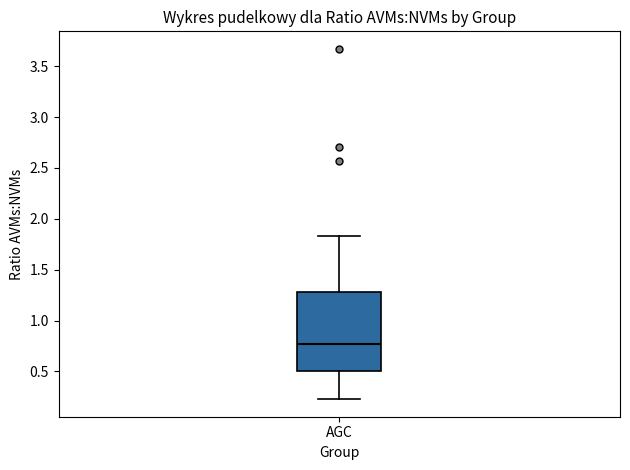

Transcribe this box plot: give where the median line is, the range the box spans, and where the two whiskers end, as read against the y-axis. The values are not printed on the chart, so give them approximately, as read against the axis.

median 0.75, box 0.50 to 1.30, whiskers 0.25 to 1.85